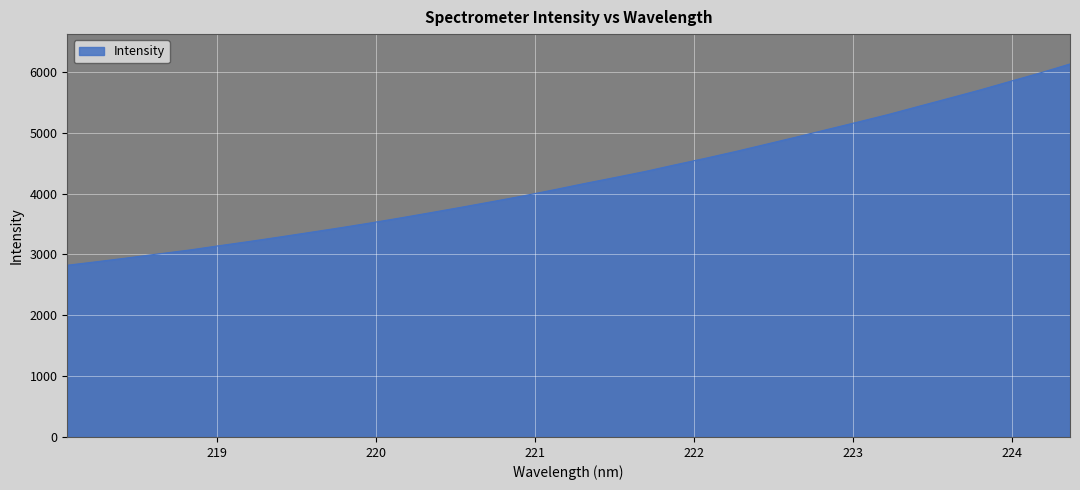

What is the smallest value displayed?

2822.0